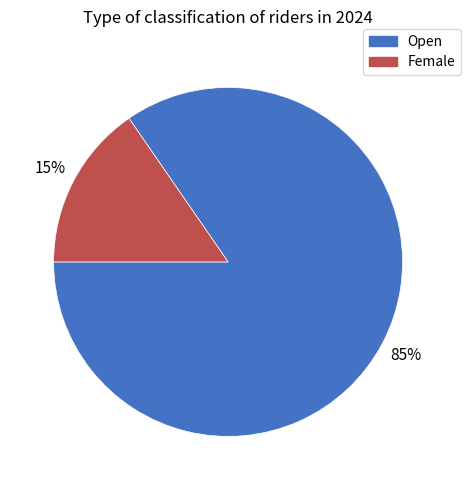

Which slice is the largest?

Open